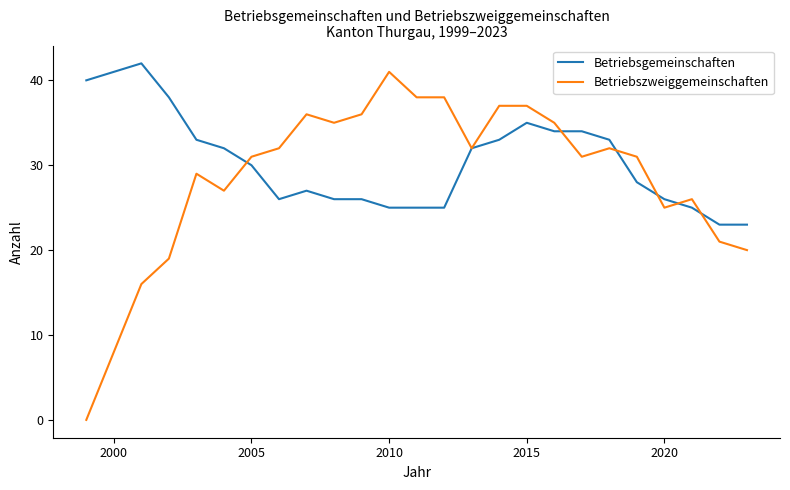

At how many categories does at least one series exceed 19?

24